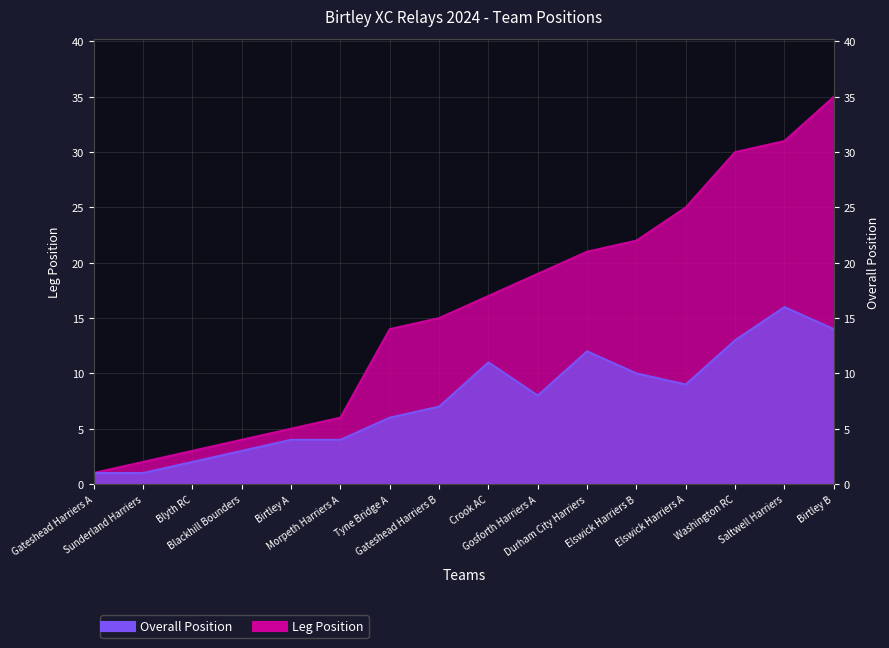

True or false: Leg Position and Overall Position cross at least once.

False